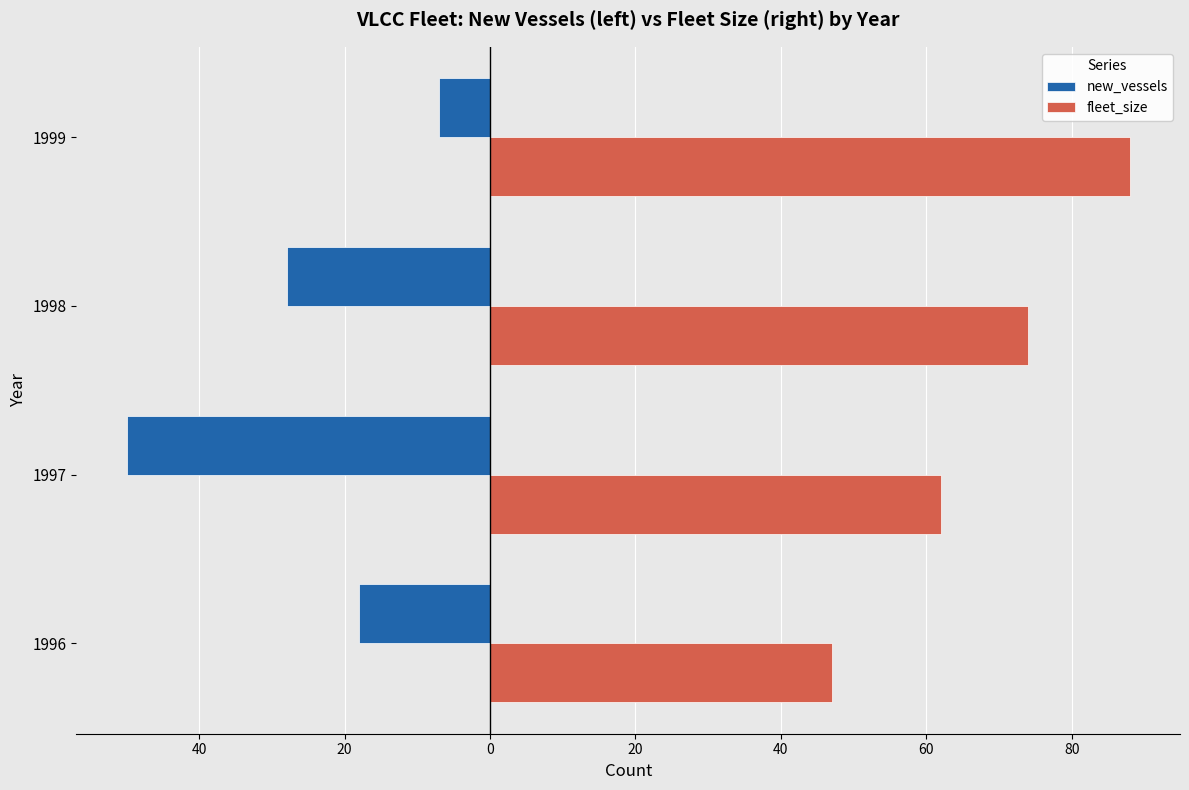

What are all the series names shown in the legend?

new_vessels, fleet_size